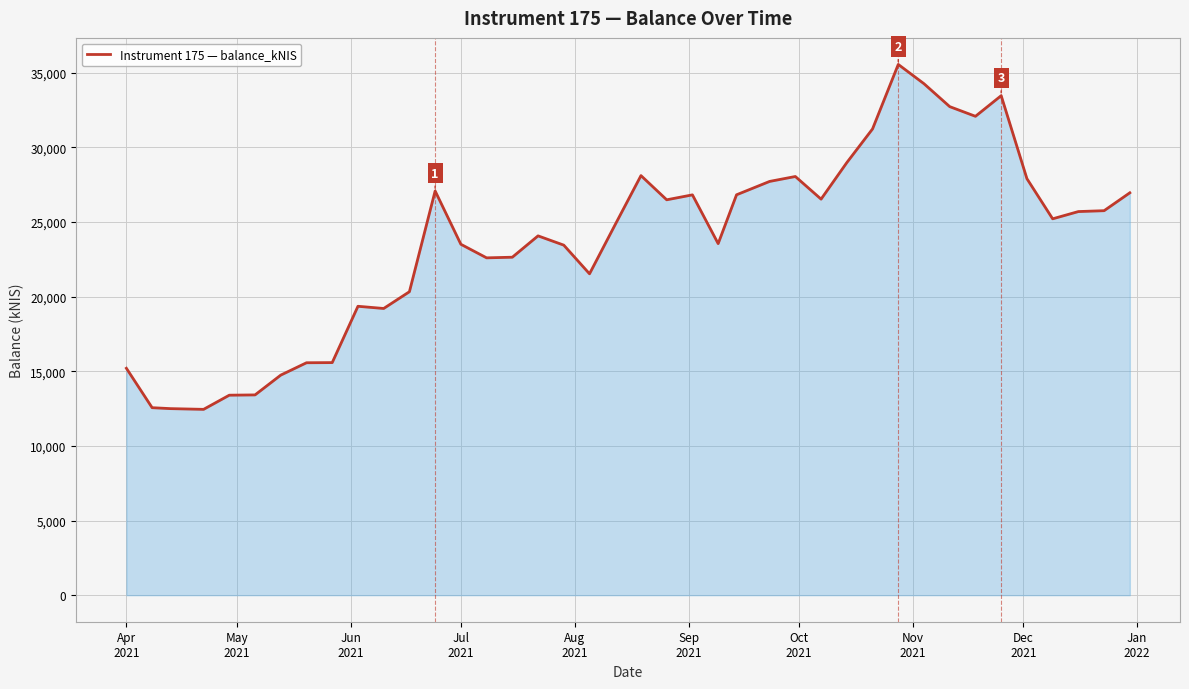

What is the maximum value shown in the chart?

35556.0